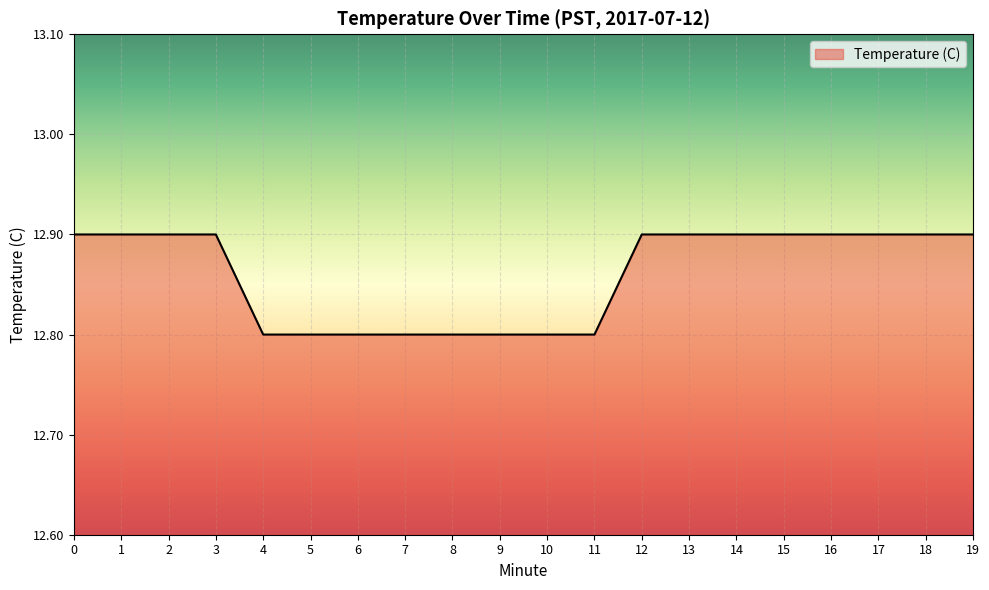

Is this an area chart (filled region under the line)?

No